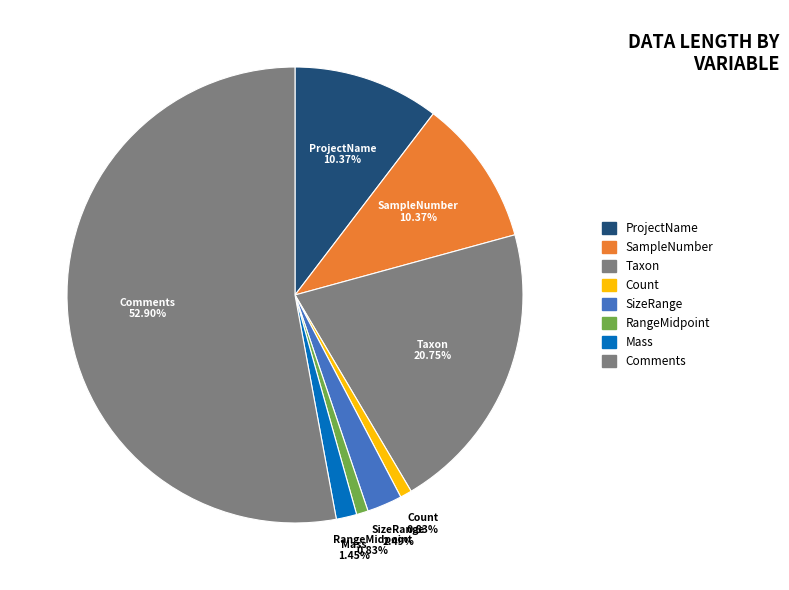

To the nearest percent, what is the average slice percentage?

12%